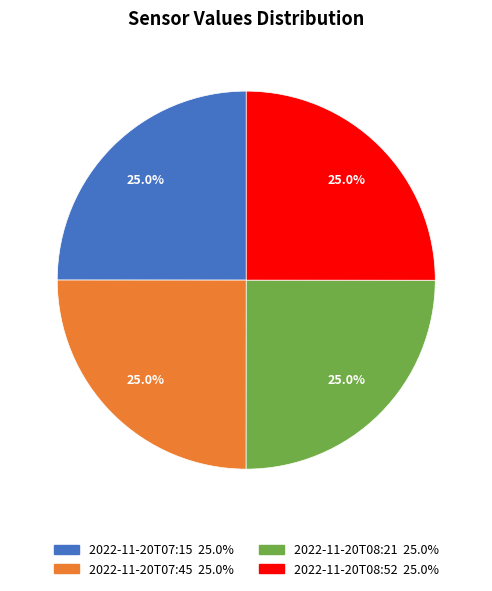

Is it true that 2022-11-20T08:52 is 34% of the pie?

False